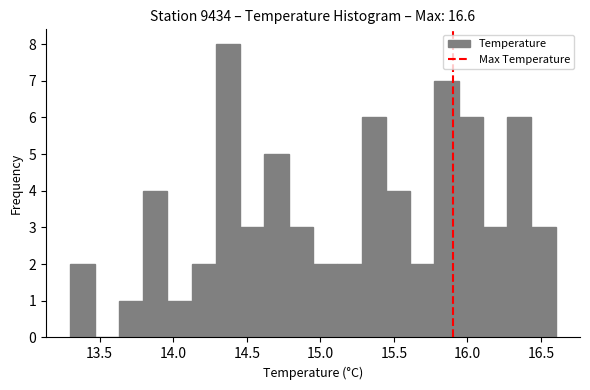

Around what value on the x-axis is the tallest bar? Give the approximate position of its centre, as read against the axis.

14.35